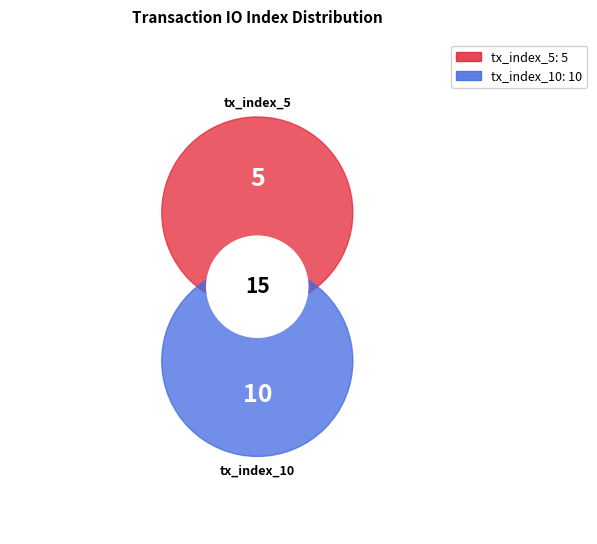

Which category has the smallest portion of the pie?

tx_index_5